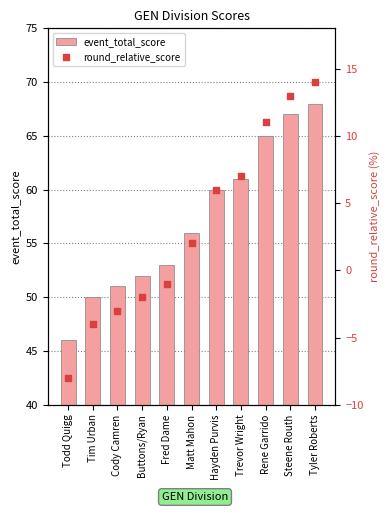

At which category is the sum across all series the highest?

Tyler Roberts